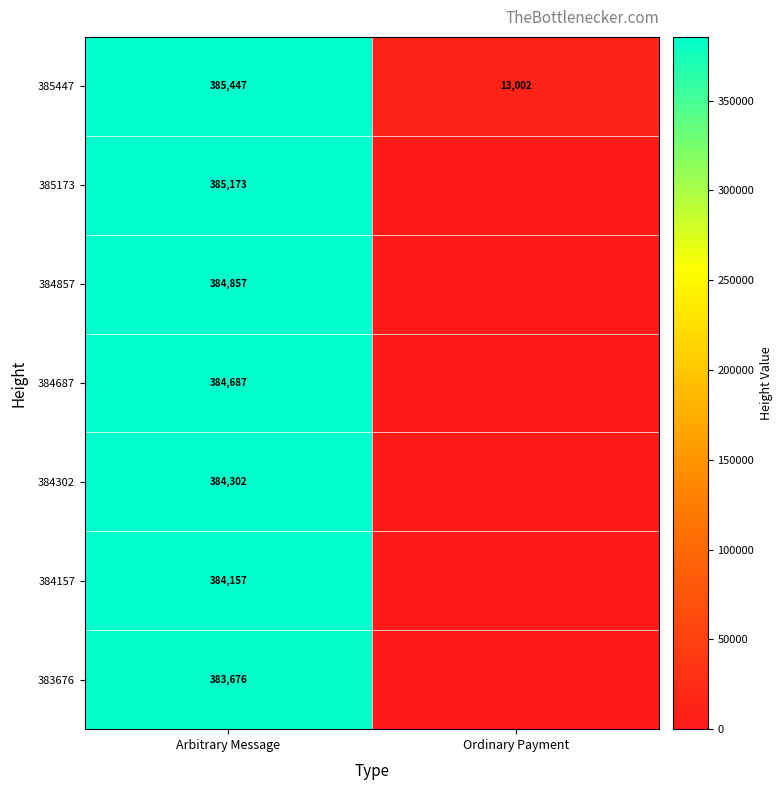

What is the spread (max minus min) of values at Arbitrary Message?

1771